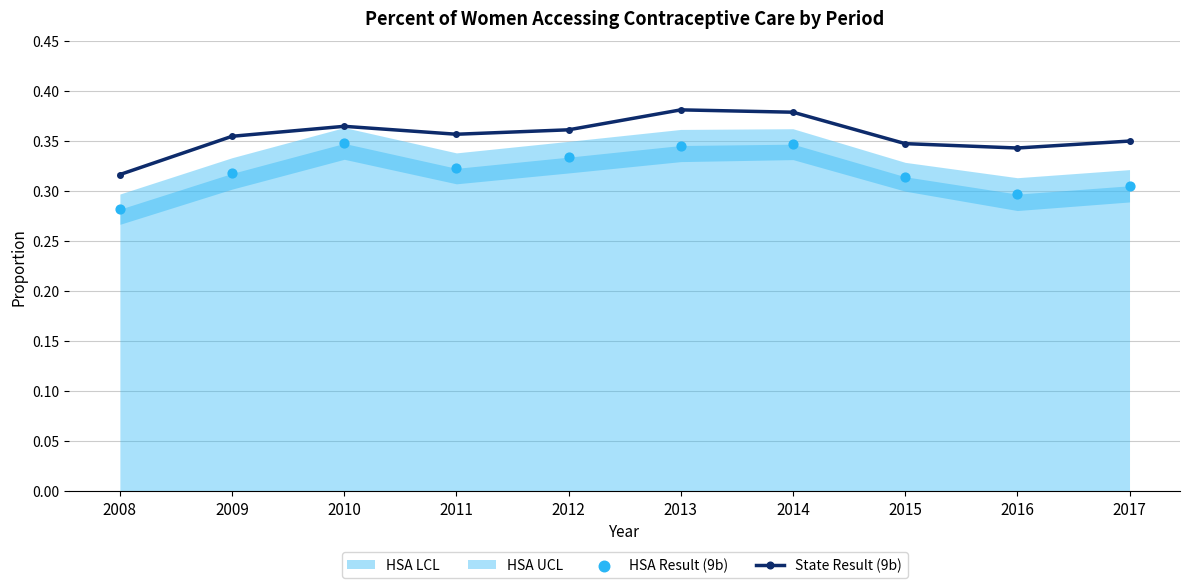

What is the total value across all series at 2011?

0.7